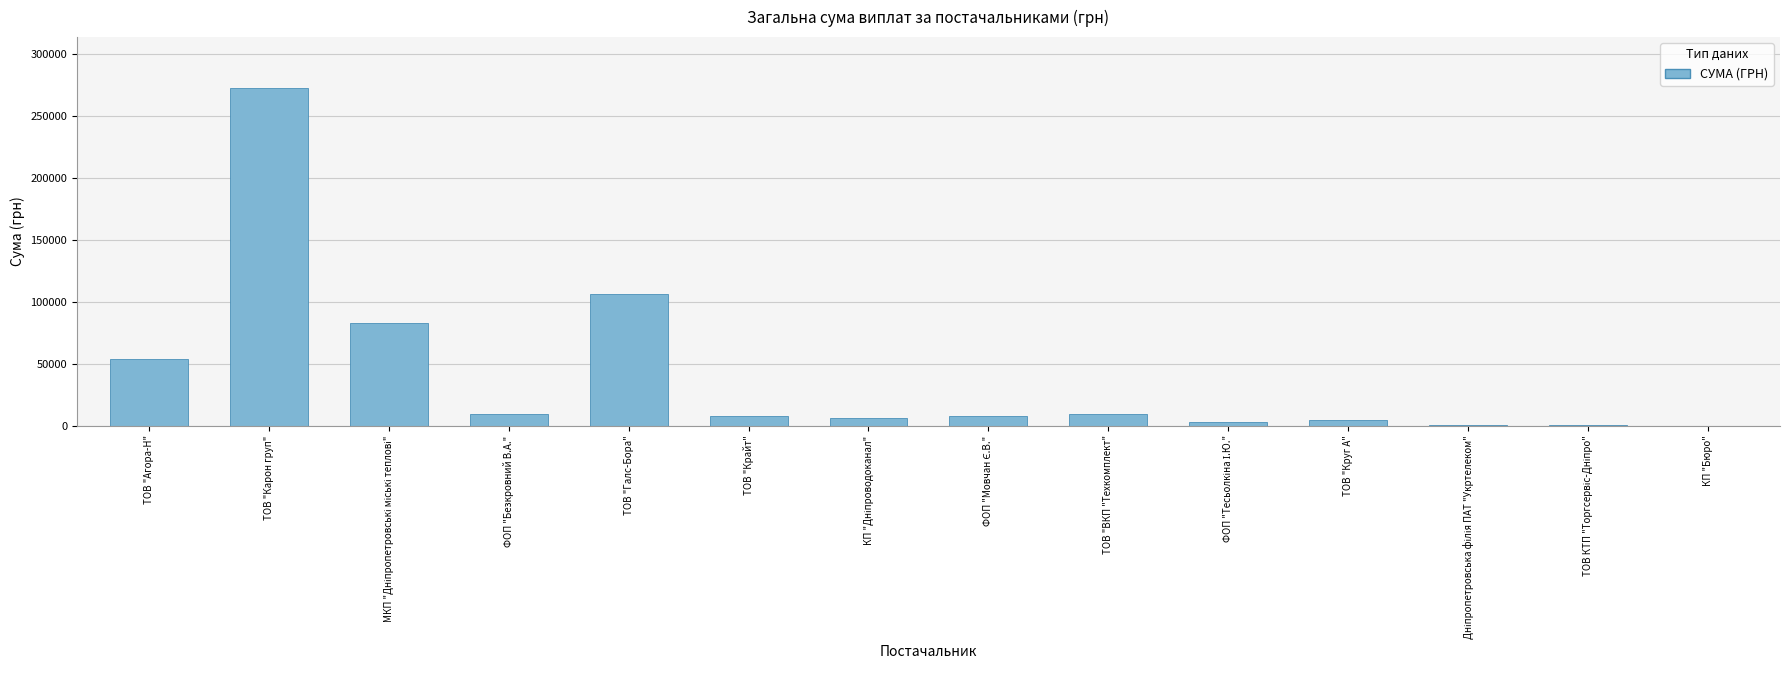

What is the sum of the values at ТОВ "Крайт" and ТОВ "Карон груп"?

280153.0